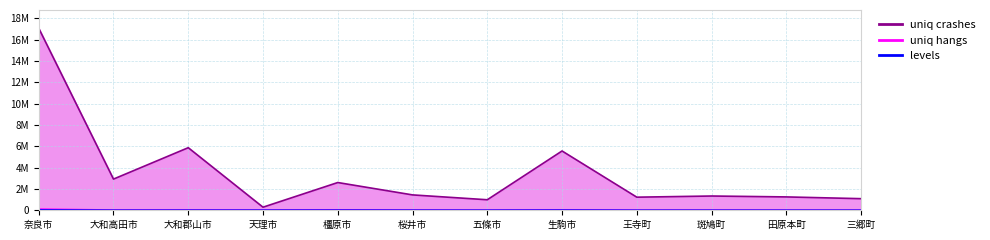

Reading left to right, list all the values displayed in this chart.

uniq crashes: 17086285	2926933	5872893	289426	2603766	1443295	987148	5565183	1229262	1338298	1253961	1089737
uniq hangs: 110772	21337	29699	17273	42378	20474	10318	42034	8685	12850	10253	9903
levels: 31069	5343	7307	7043	11780	6645	5287	13865	2500	3102	2821	2383